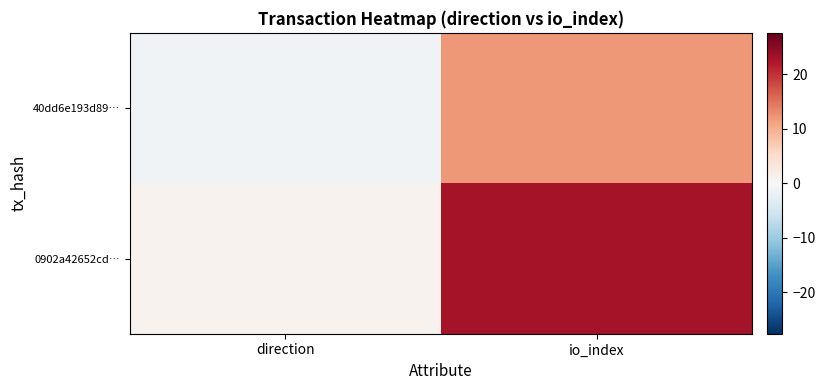

Which series has the widest spread of values?

0902a42652cd…